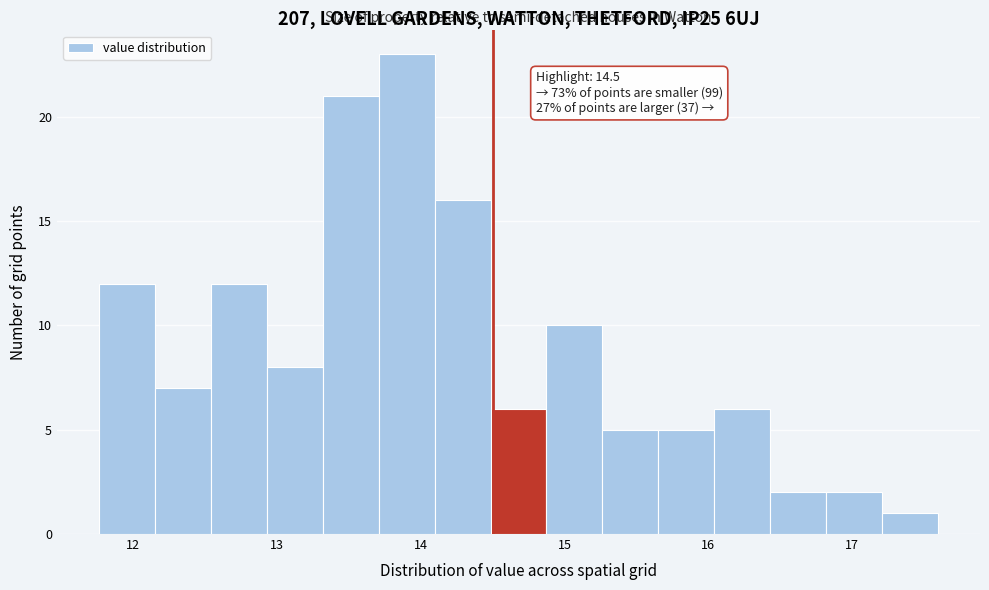

Around what value on the x-axis is the tallest bar? Give the approximate position of its centre, as read against the axis.

13.9